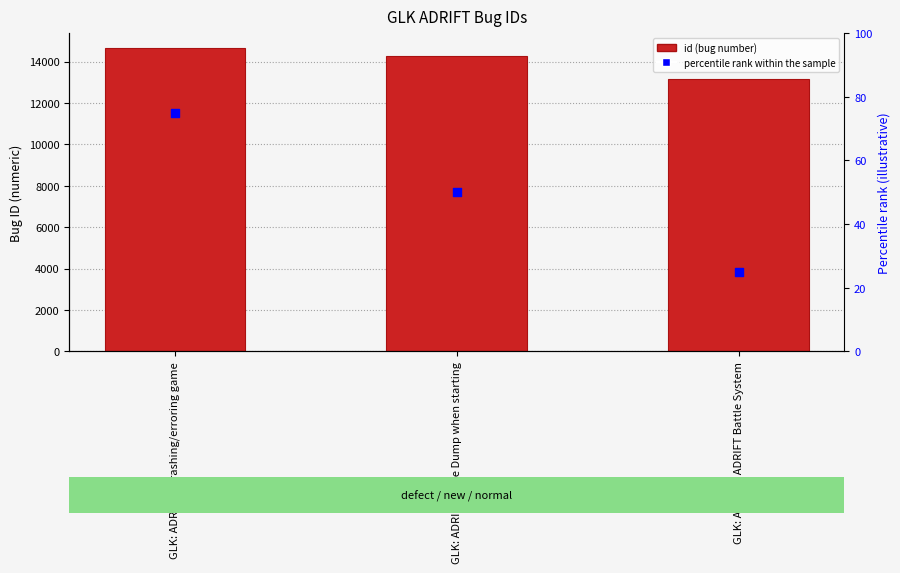

Which series reaches the minimum Y coordinate?

percentile rank within the sample